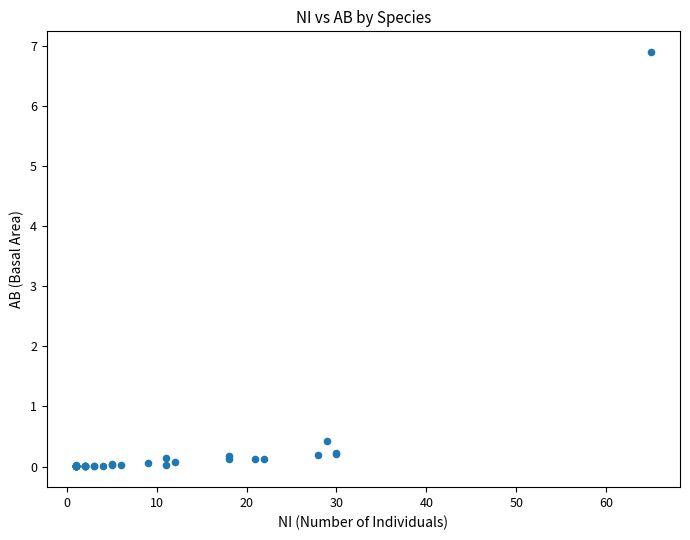

What Y value in the scatter plot is closest to 3?

0.4